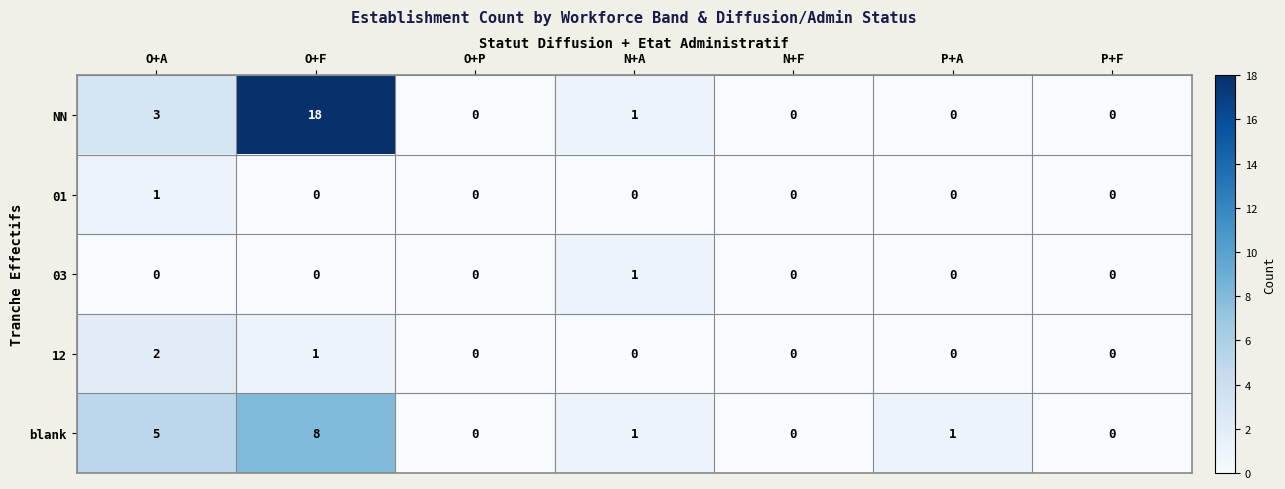

True or false: 03 has a value of 0 at O+F.

True